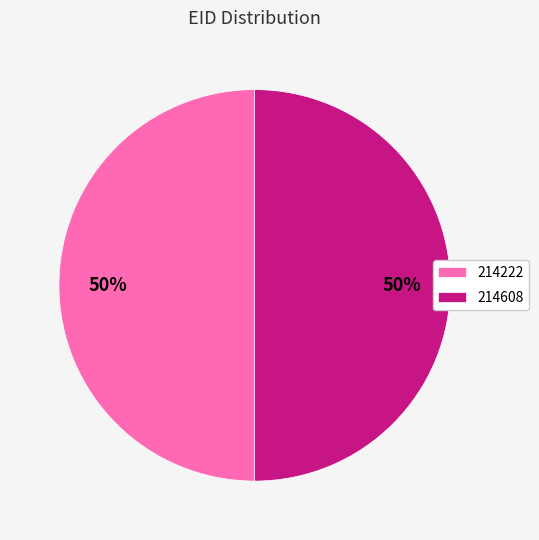

Combined, do 214608 and 214222 account for over 50%?

Yes